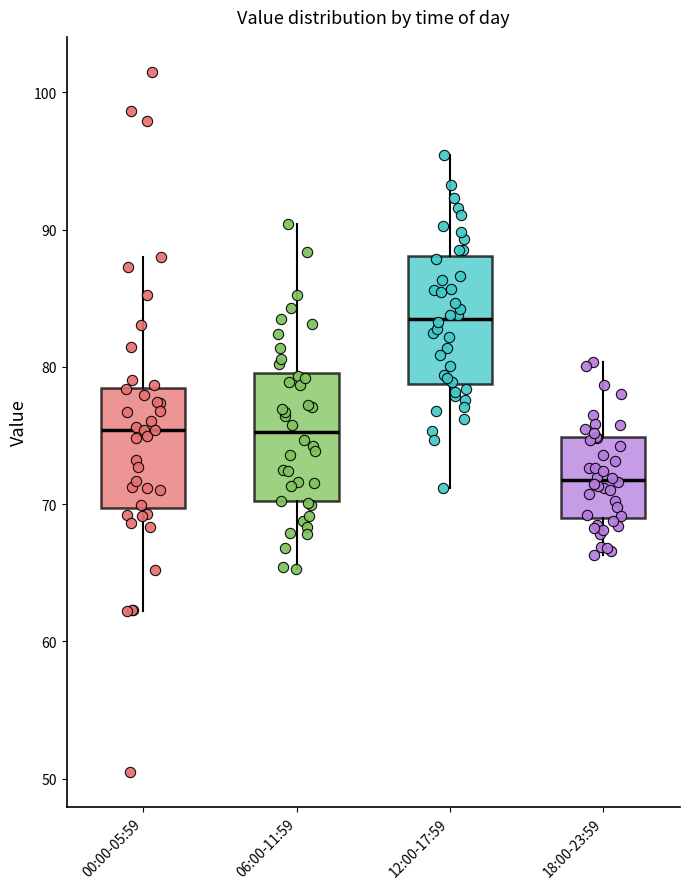

Which box's median line is the lowest?

18:00-23:59